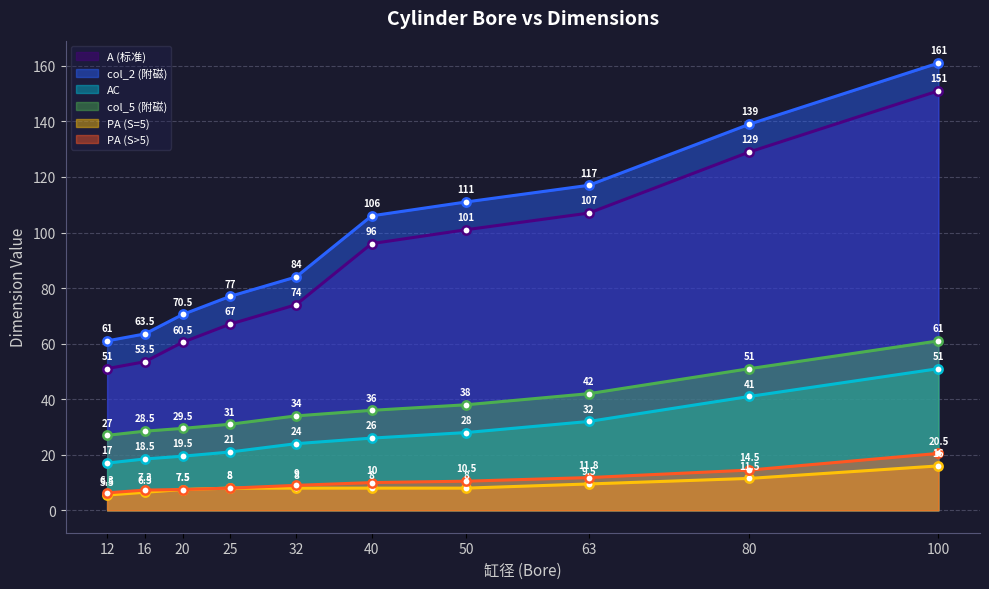

Does the chart have visible grid lines?

Yes